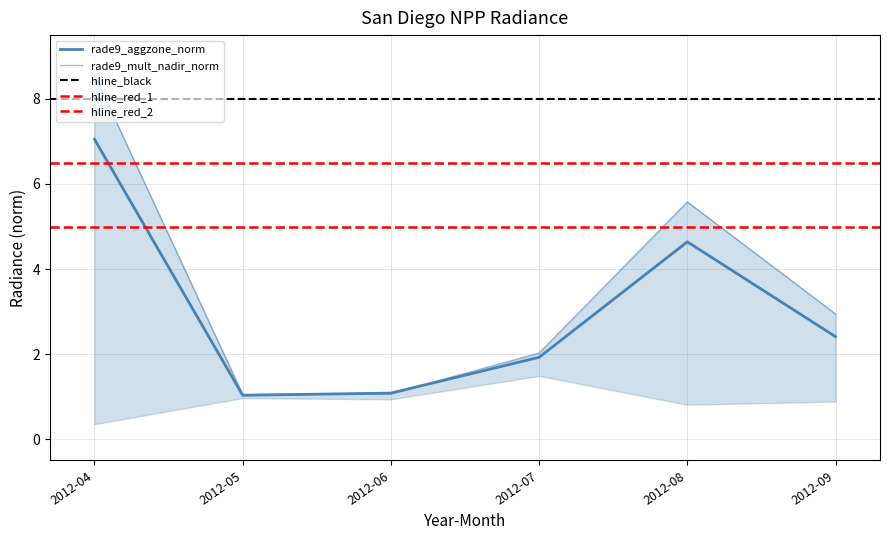

In rade9_mult_nadir_norm, how many points are higher than both neighbors (excluding endpoints)?

1